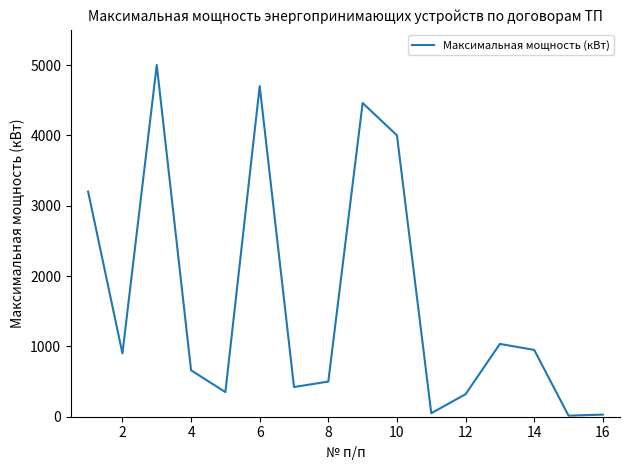

What is the greatest value displayed?

5000